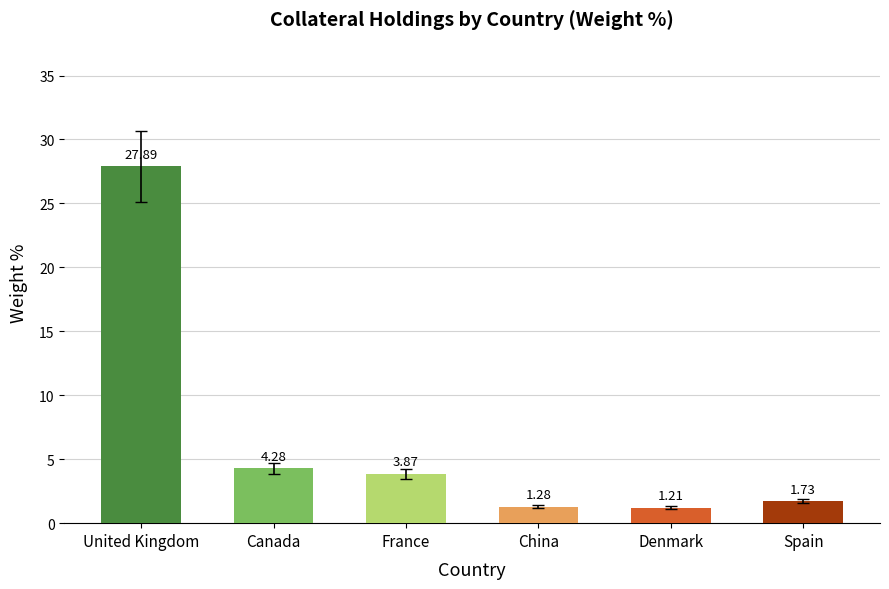

What is the label of the 5th bar from the right?

Canada